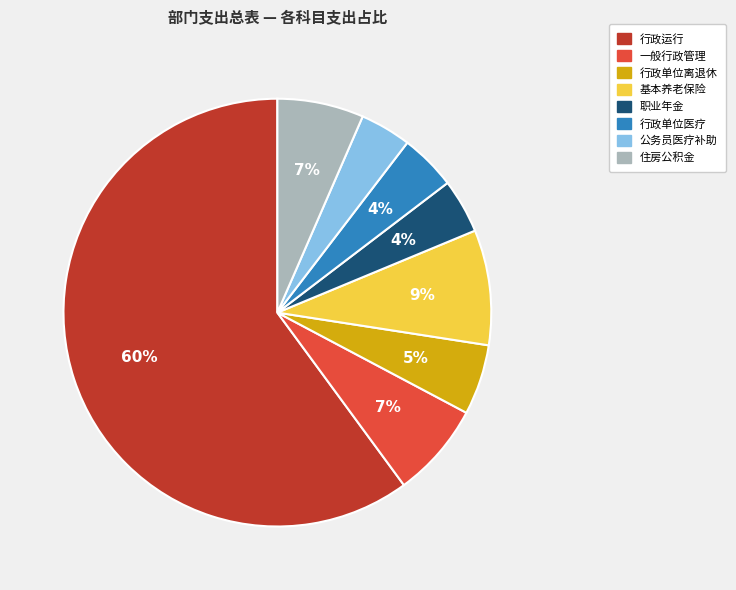

Which category has the biggest portion of the pie?

行政运行